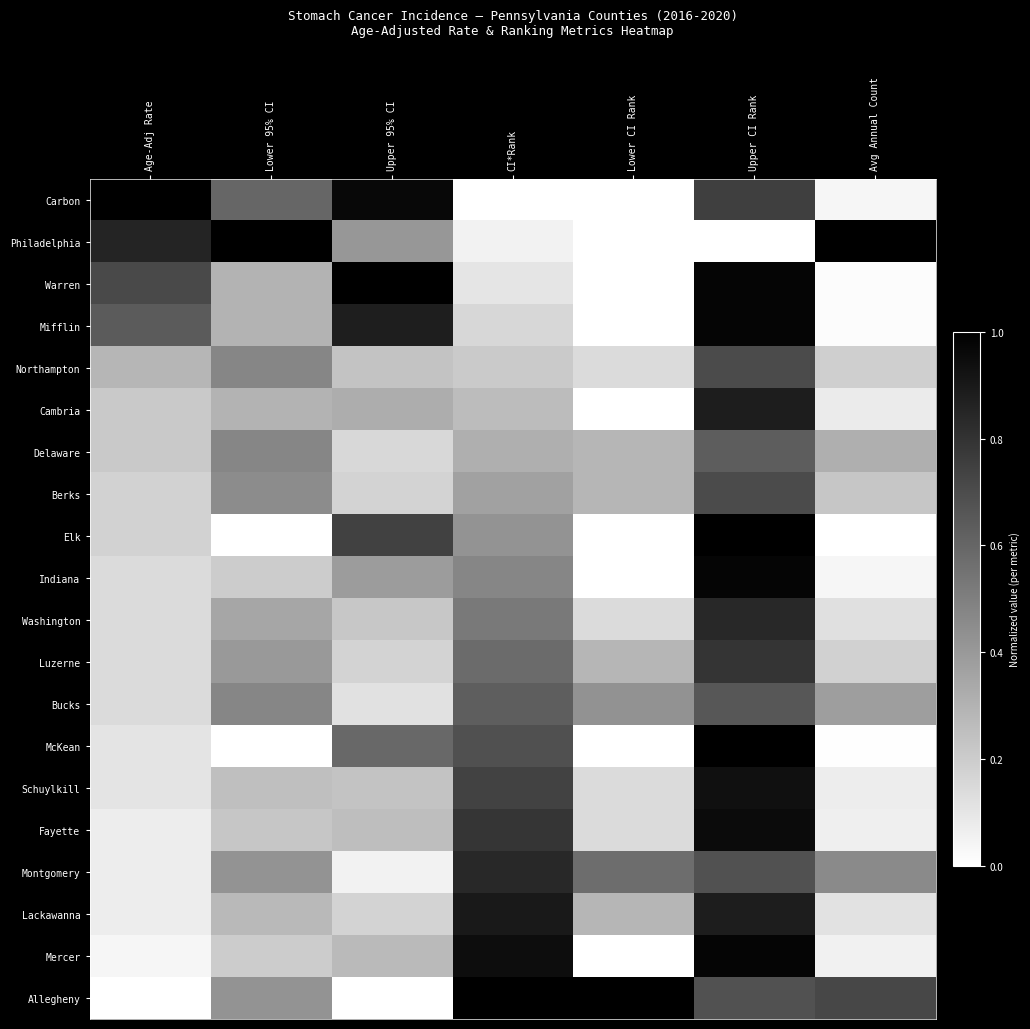

Which category has the highest value across all series?

Age-Adj Rate